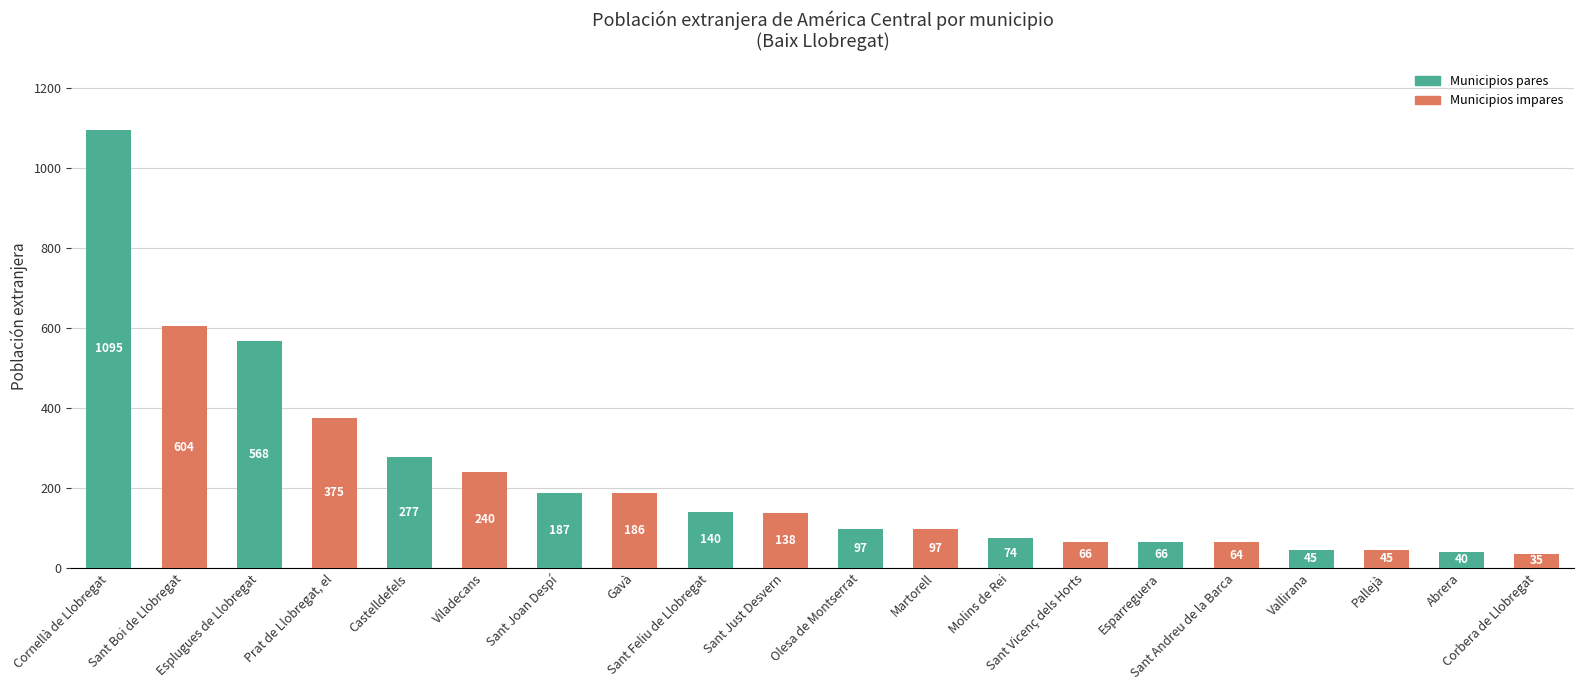

What is the difference between the maximum and minimum values?

1060